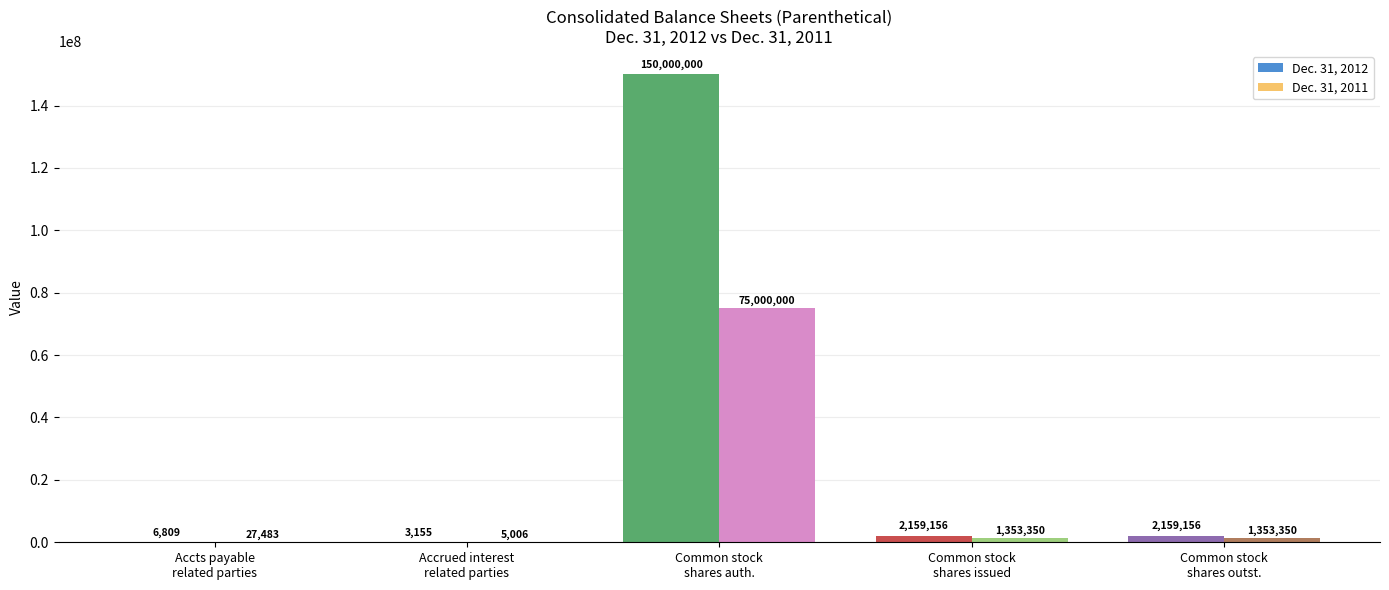

Reading left to right, transcribe all the data shown in this chart.

Dec. 31, 2012: 6809	3155	150000000	2159156	2159156
Dec. 31, 2011: 27483	5006	75000000	1353350	1353350